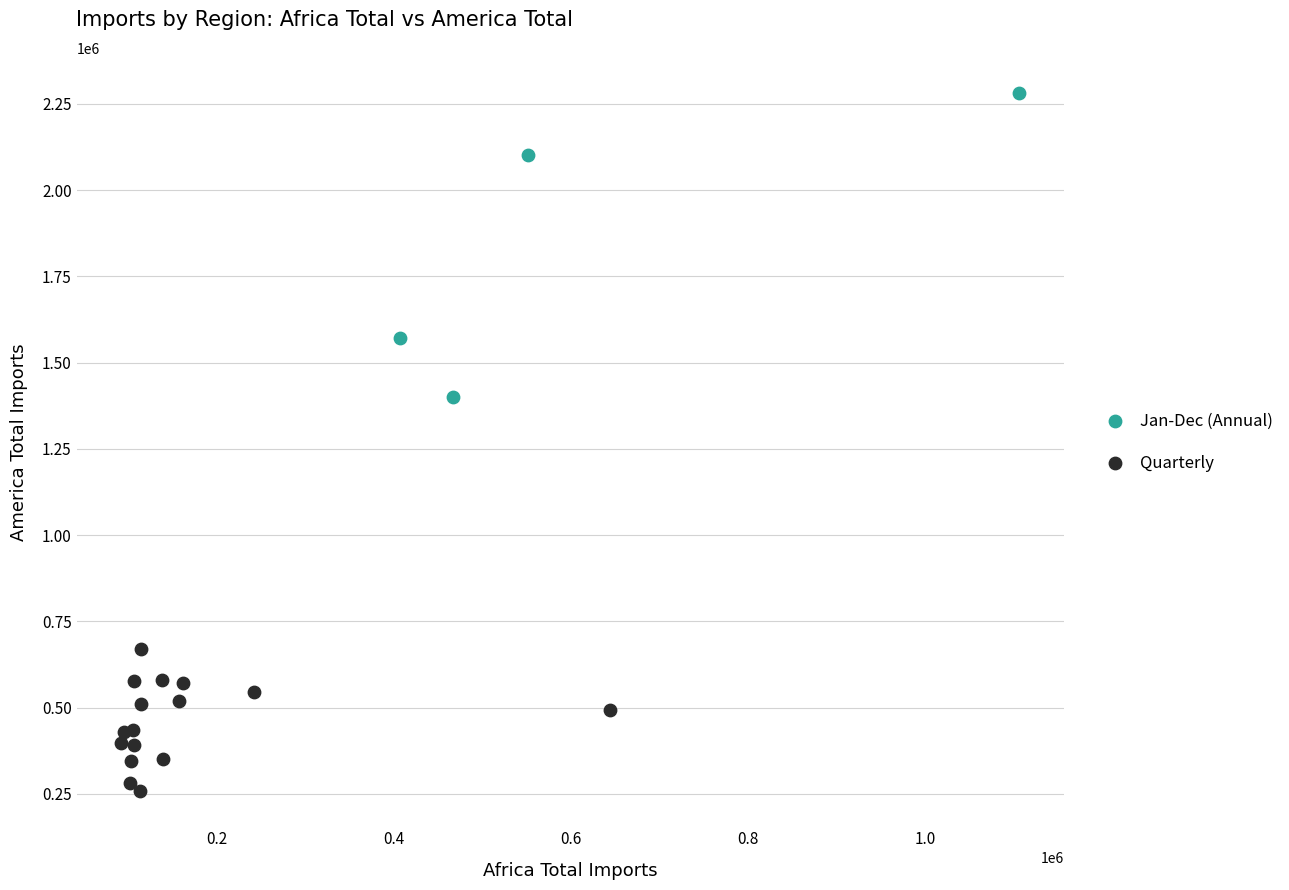

Which series contains the lowest Y value?

Quarterly